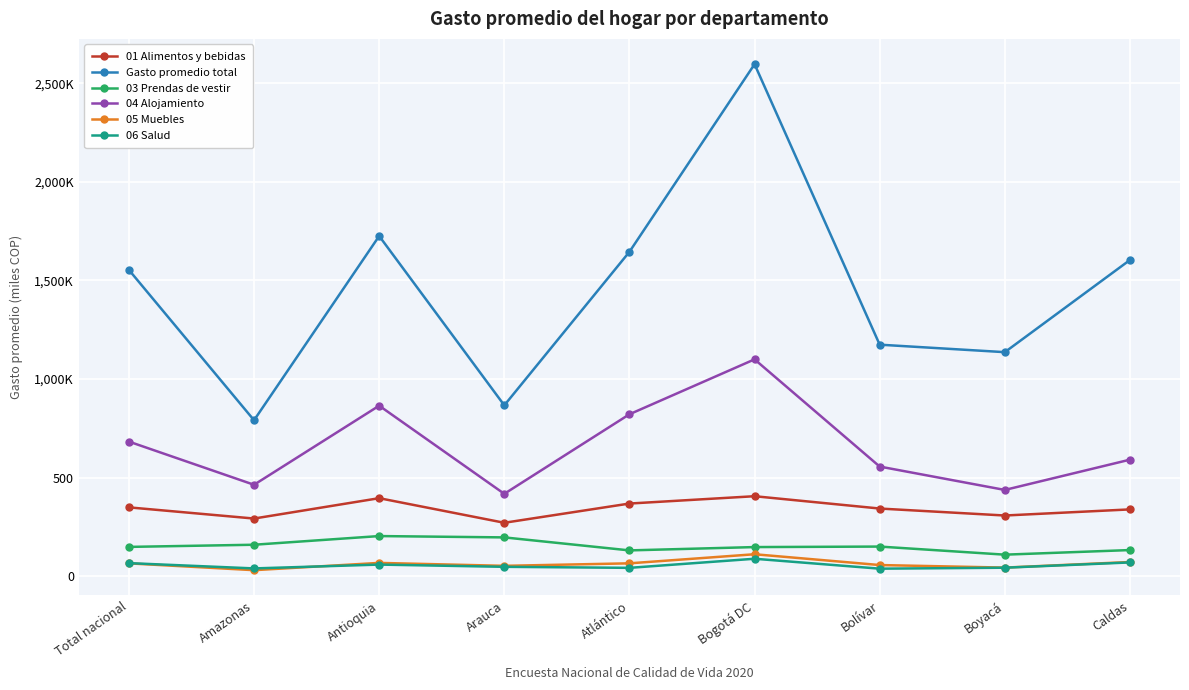

Between Bogotá DC and Amazonas, which is larger?

Bogotá DC